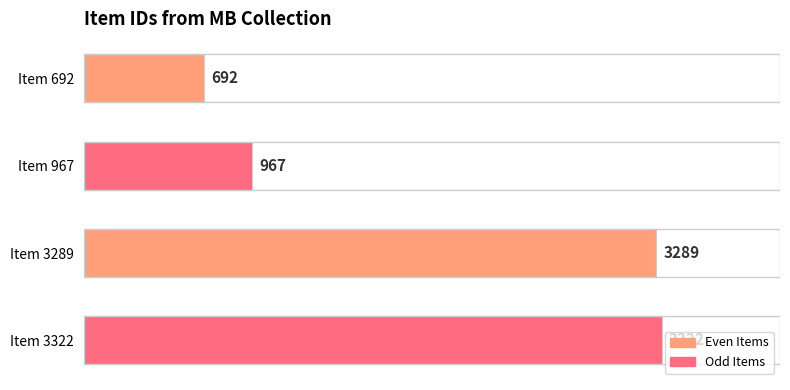

Count the number of categories in the chart.

4